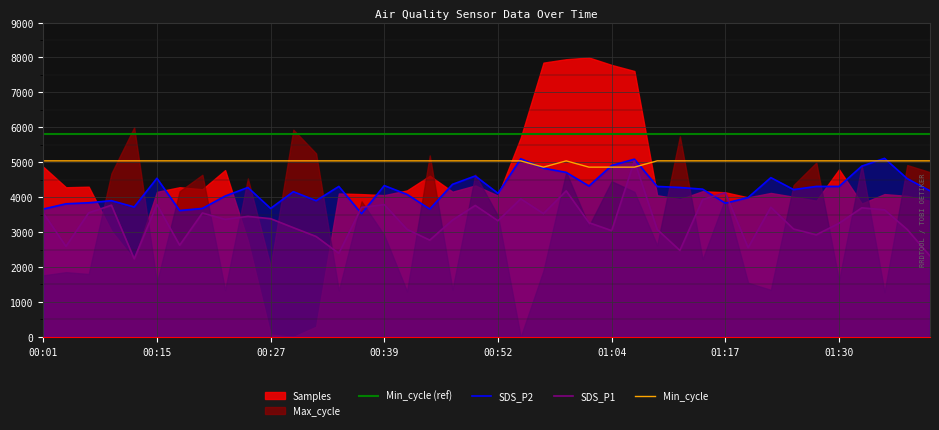

True or false: SDS_P1 and Min_cycle cross at least once.

True